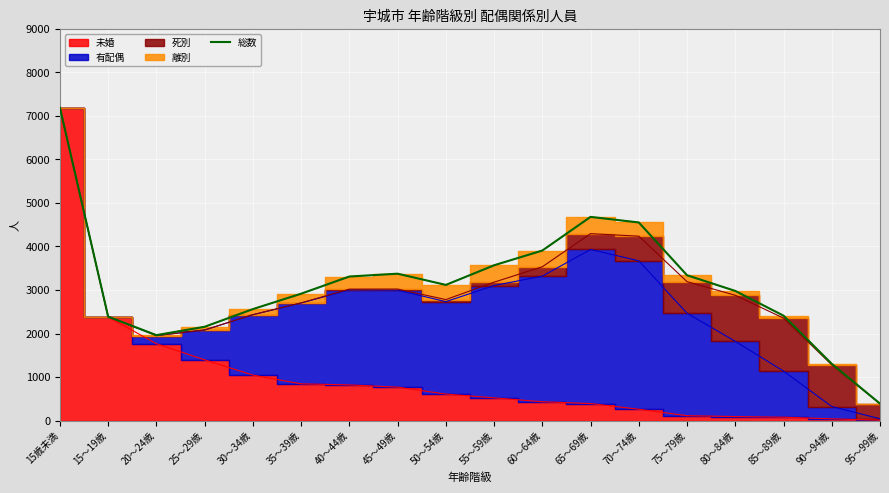

How many interior local peaks (higher than both neighbors) does the data have?

2